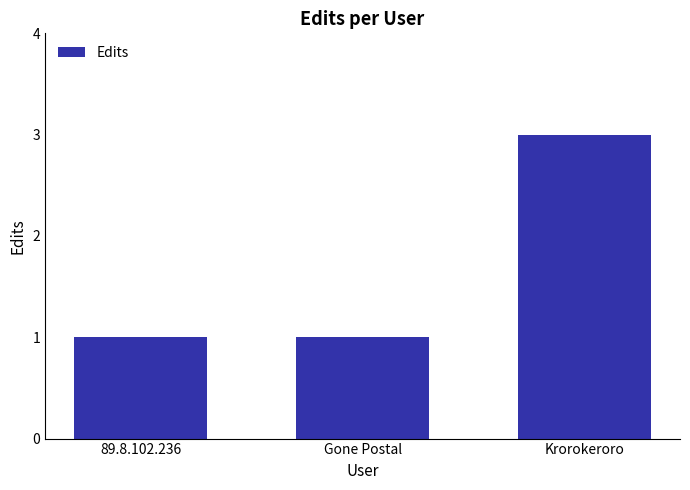

What position from the left is Krorokeroro?

3